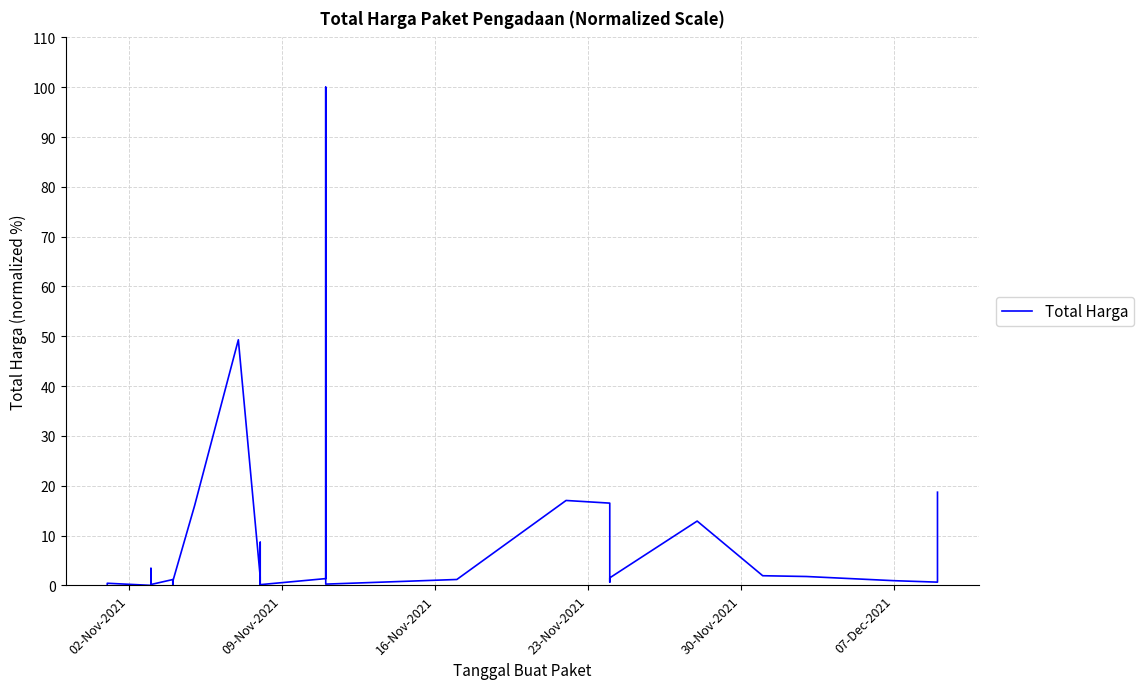

How many points are higher than both their immediate neighbors (excluding endpoints)?

10